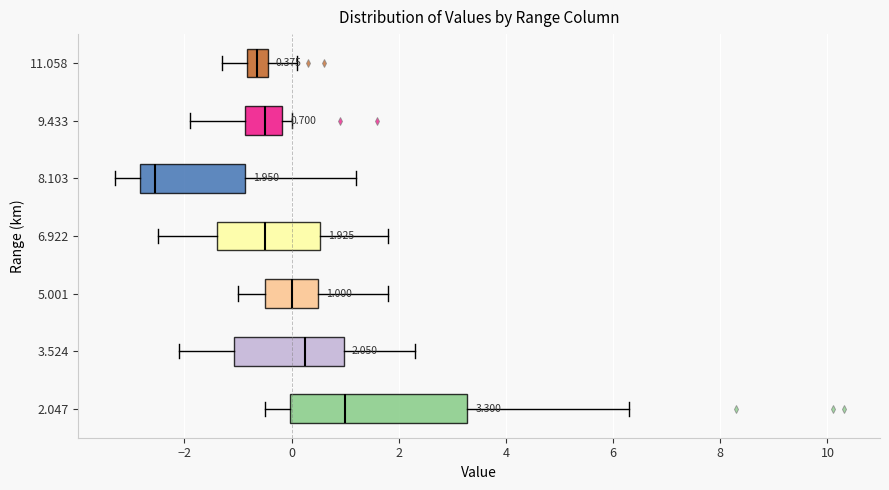

Which box has the furthest to the right median line?

2.047